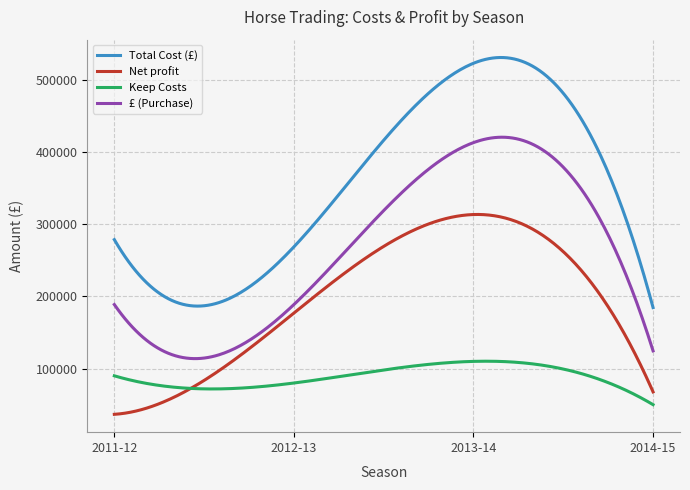

Rank the series by their maximum value, from highest to lowest.

Total Cost (£), £ (Purchase), Net profit, Keep Costs